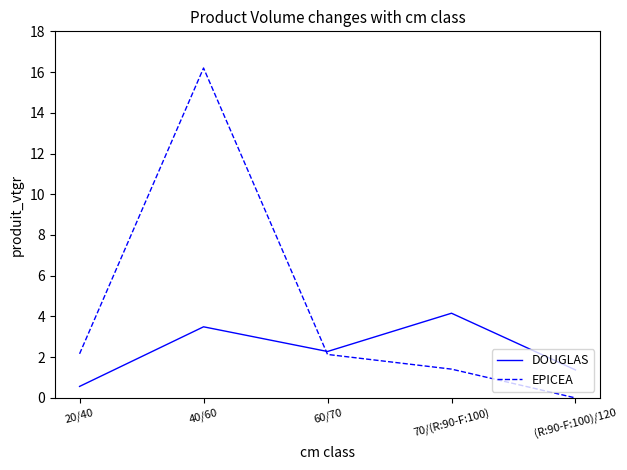

What is the difference between the highest and lowest values at 20/40?

1.6